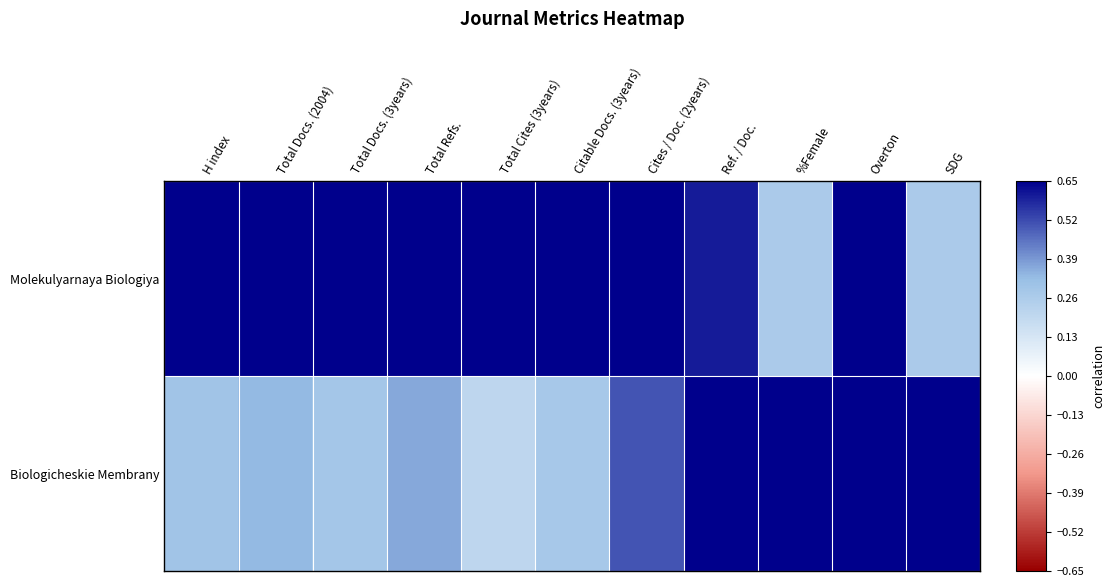

Which series has the widest spread of values?

Biologicheskie Membrany